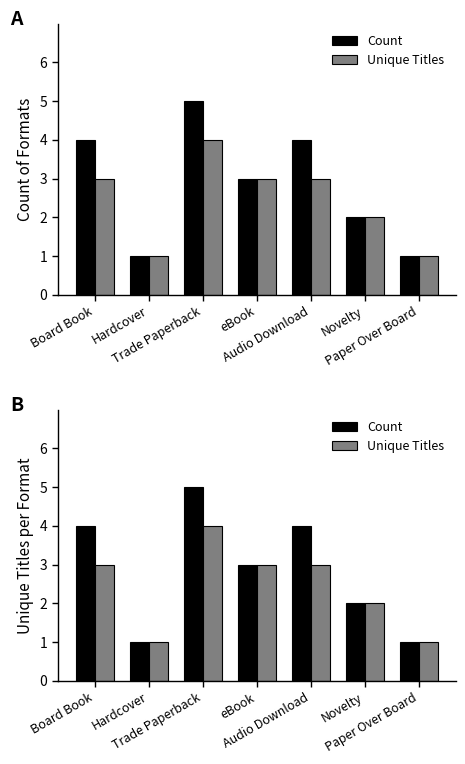

Read the Unique Titles value at Trade Paperback.

4